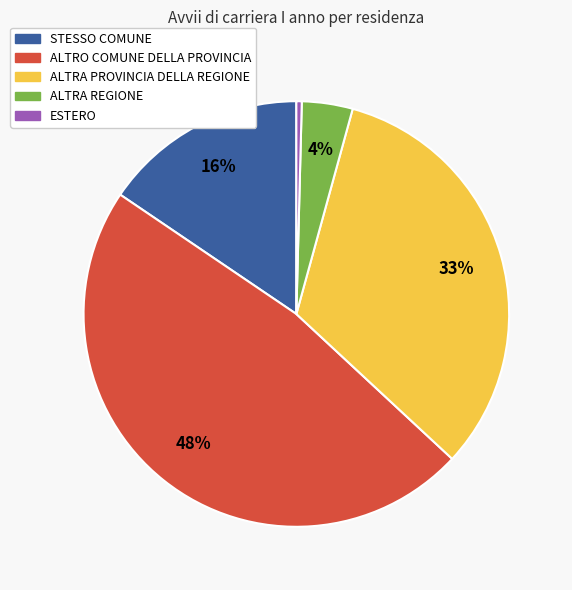

What percentage is the ALTRA REGIONE slice, to the nearest percent?

4%